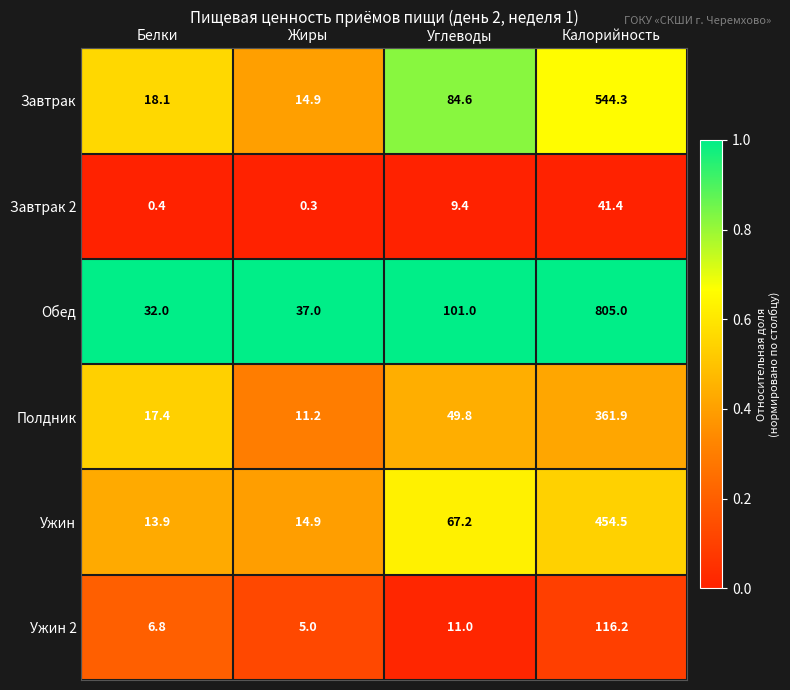

Is it true that Ужин 2 equals 74.7 at Калорийность?

False